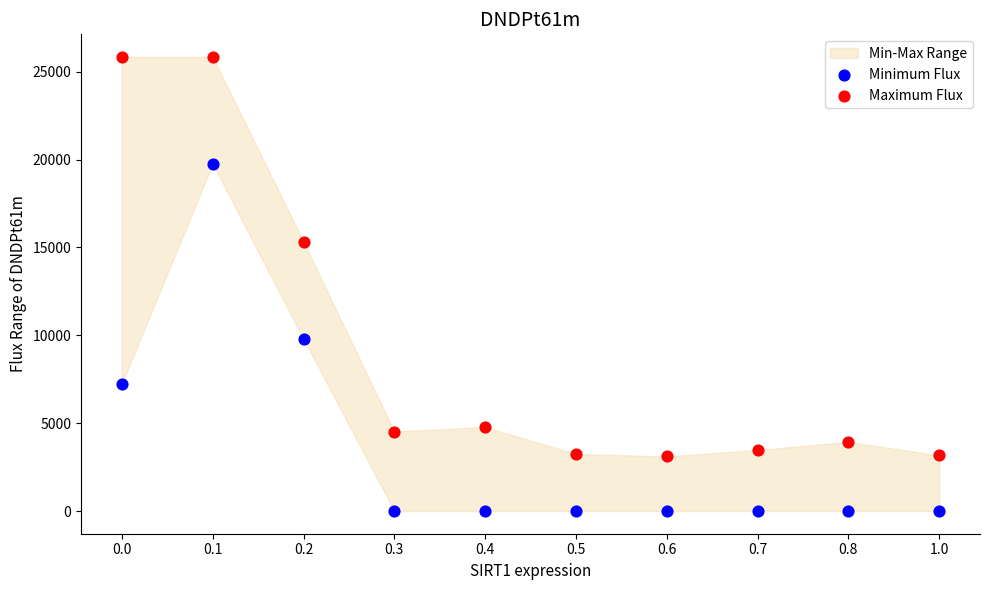

In the Maximum Flux series, what Y value is closest to 14470?

15325